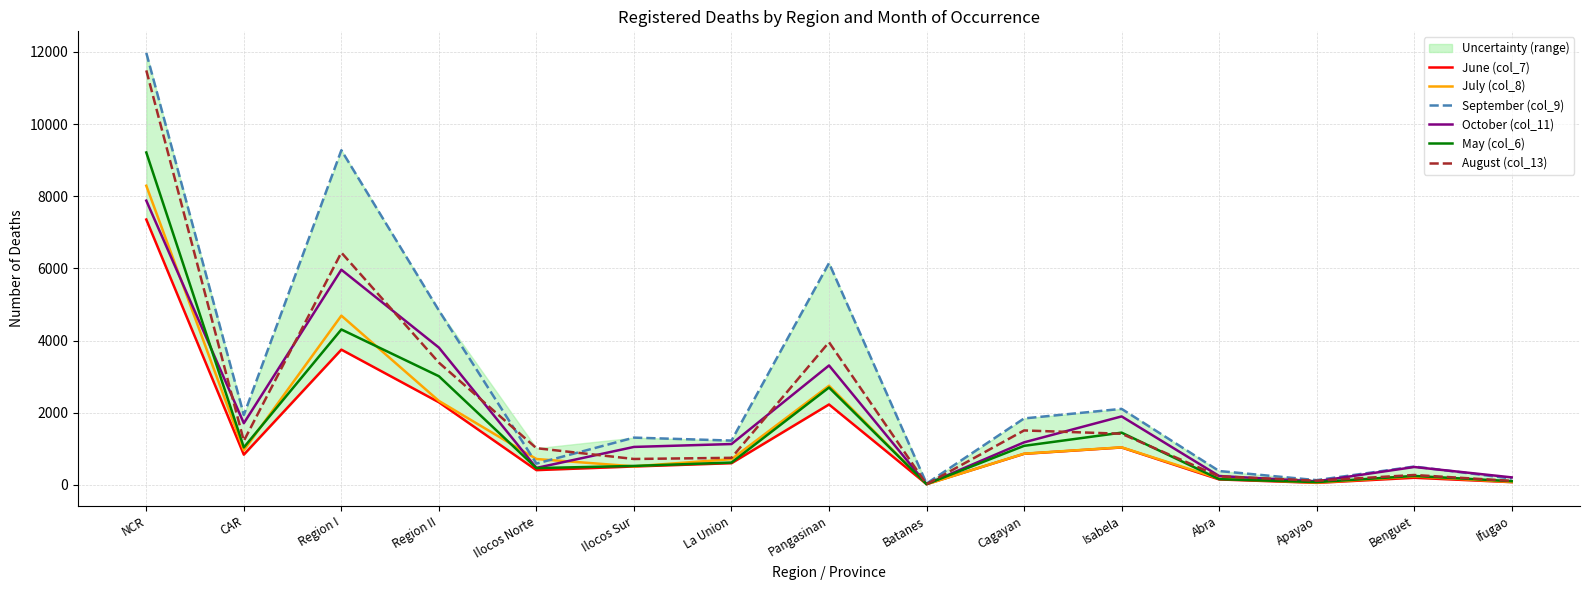

How many data points does each series have?

15